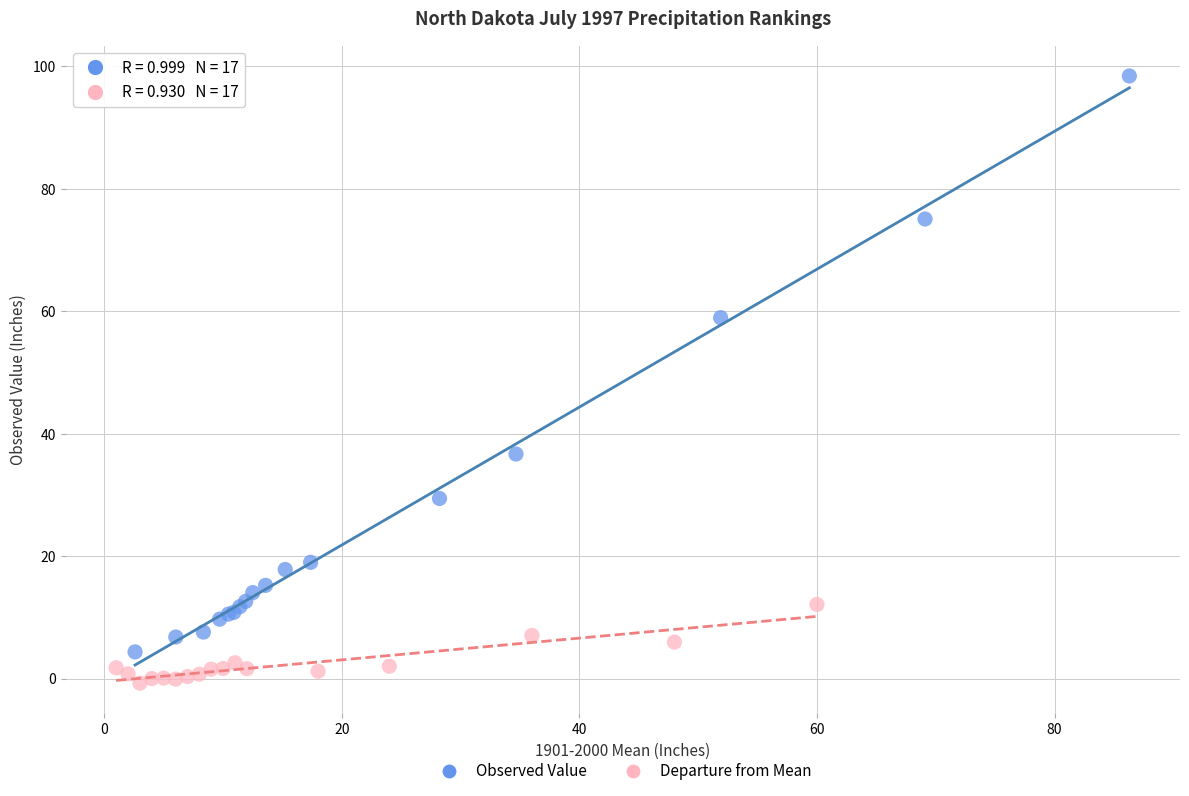

Which series reaches the maximum Y coordinate?

Observed Value